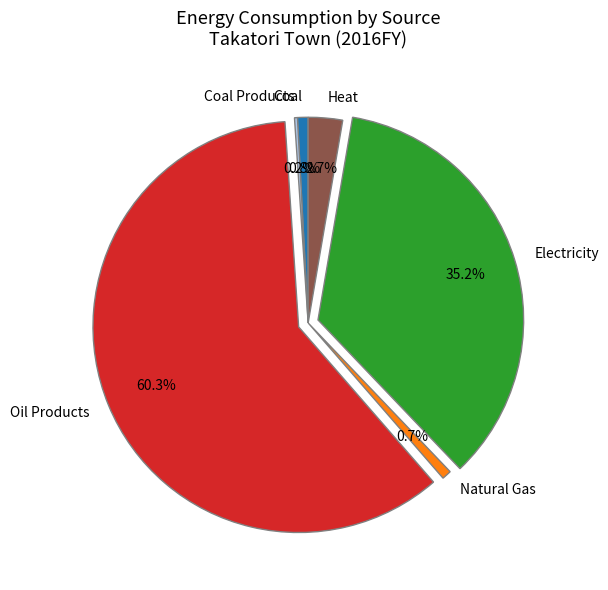

Is there any slice that represents more than half of the pie?

Yes